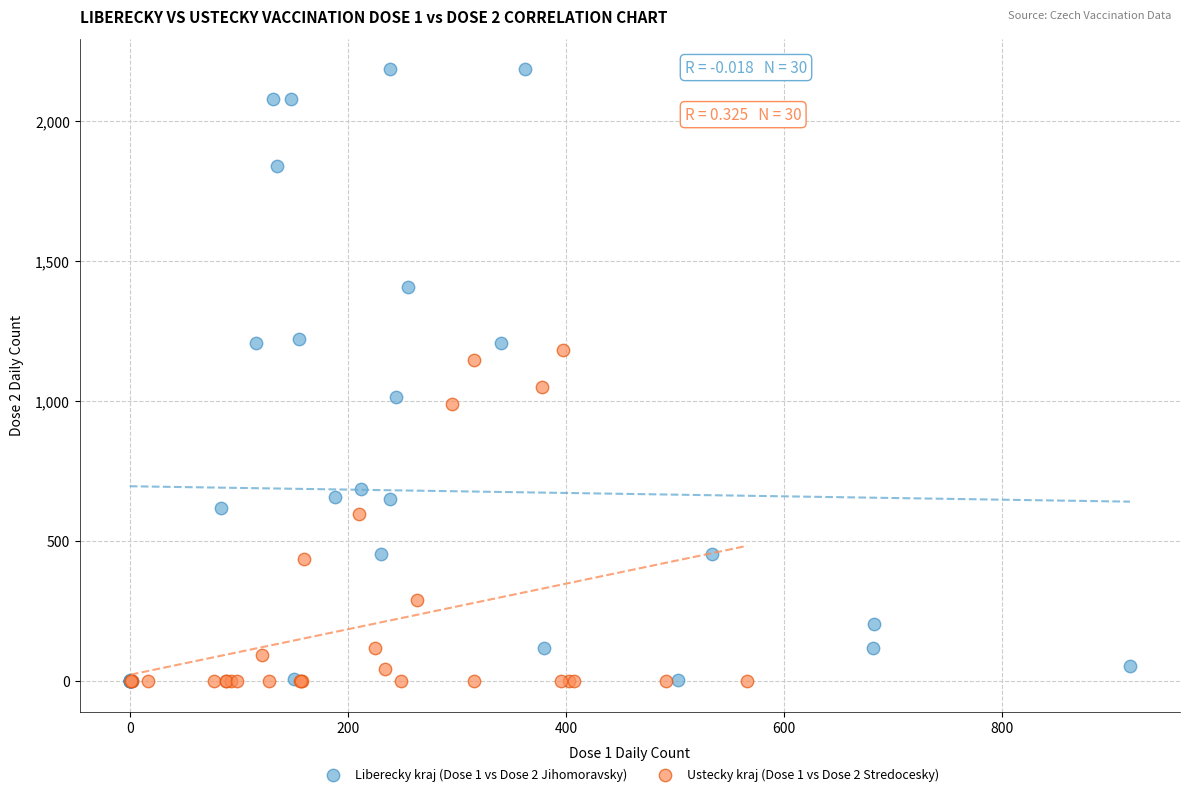

Which series has the largest Y range (max minus min)?

Liberecky kraj (Dose 1 vs Dose 2 Jihomoravsky)